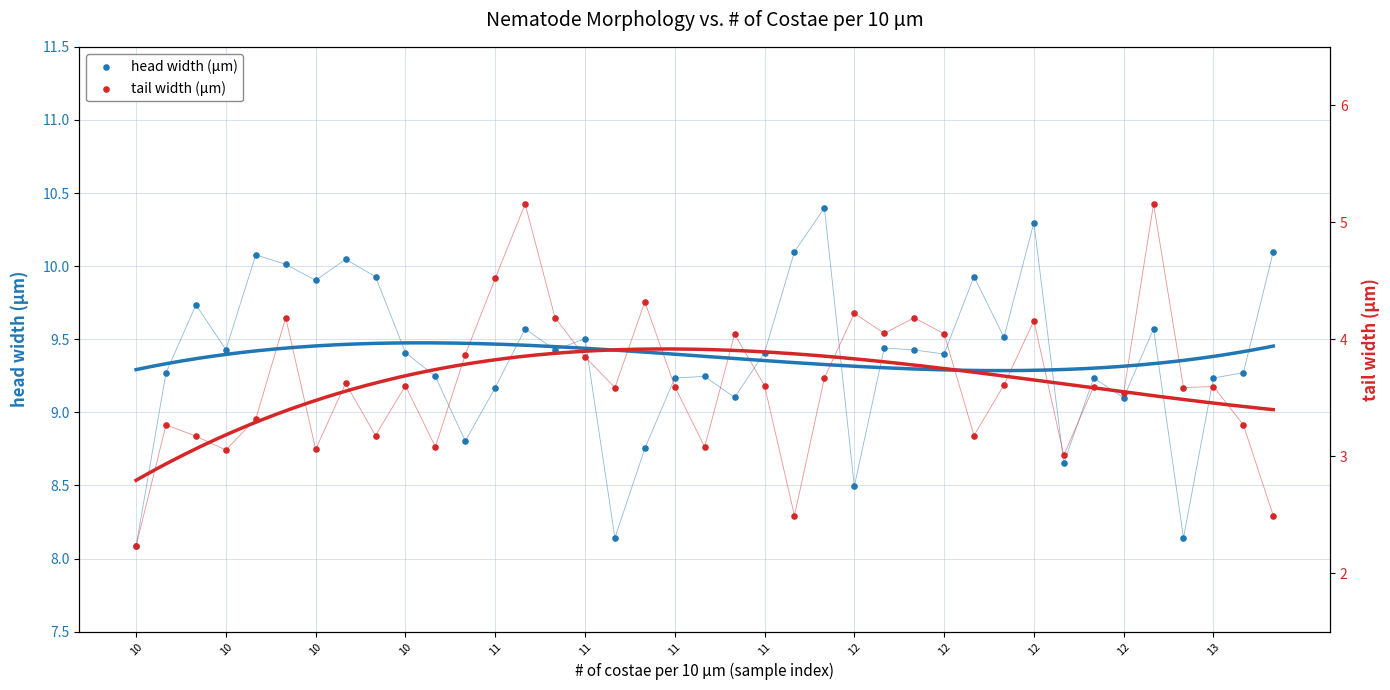

At how many categories does at least one series exceed 8?

39